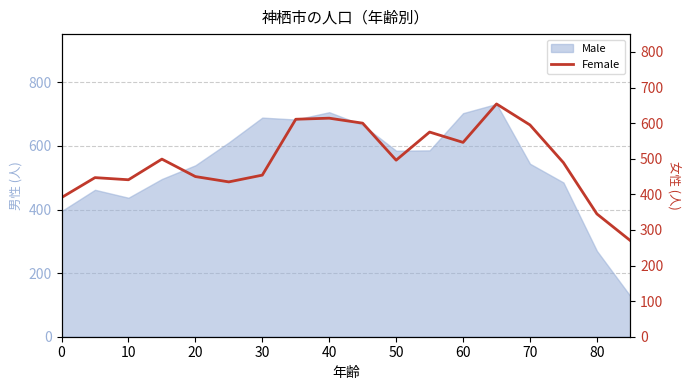

Which has a higher value, 70 or 50?

70